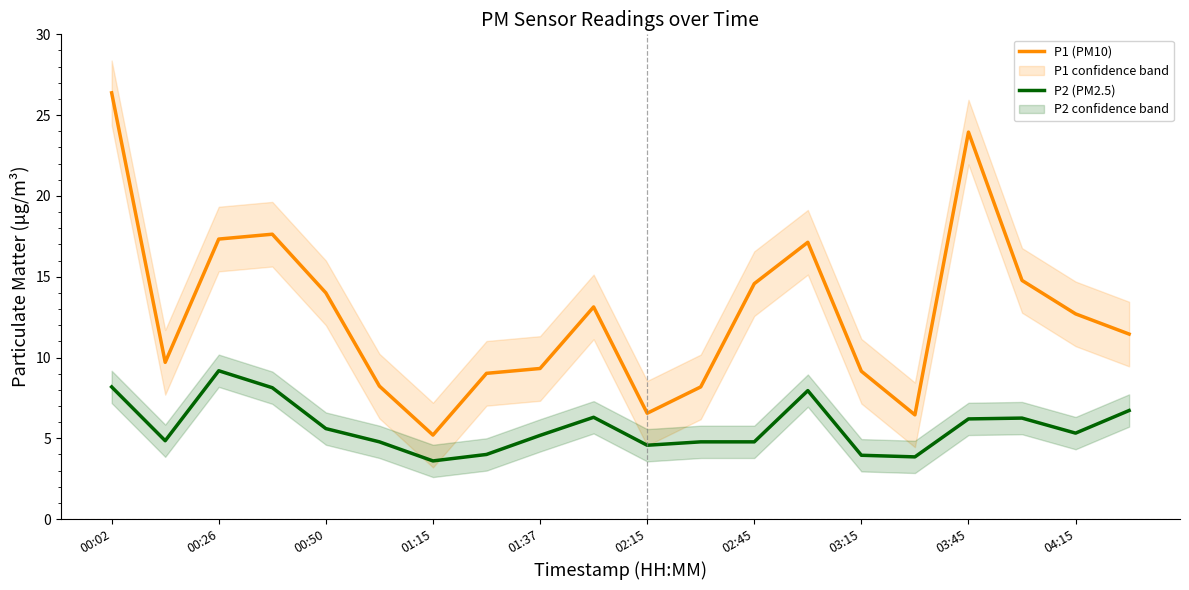

True or false: P1 (PM10) and P2 (PM2.5) cross at least once.

False